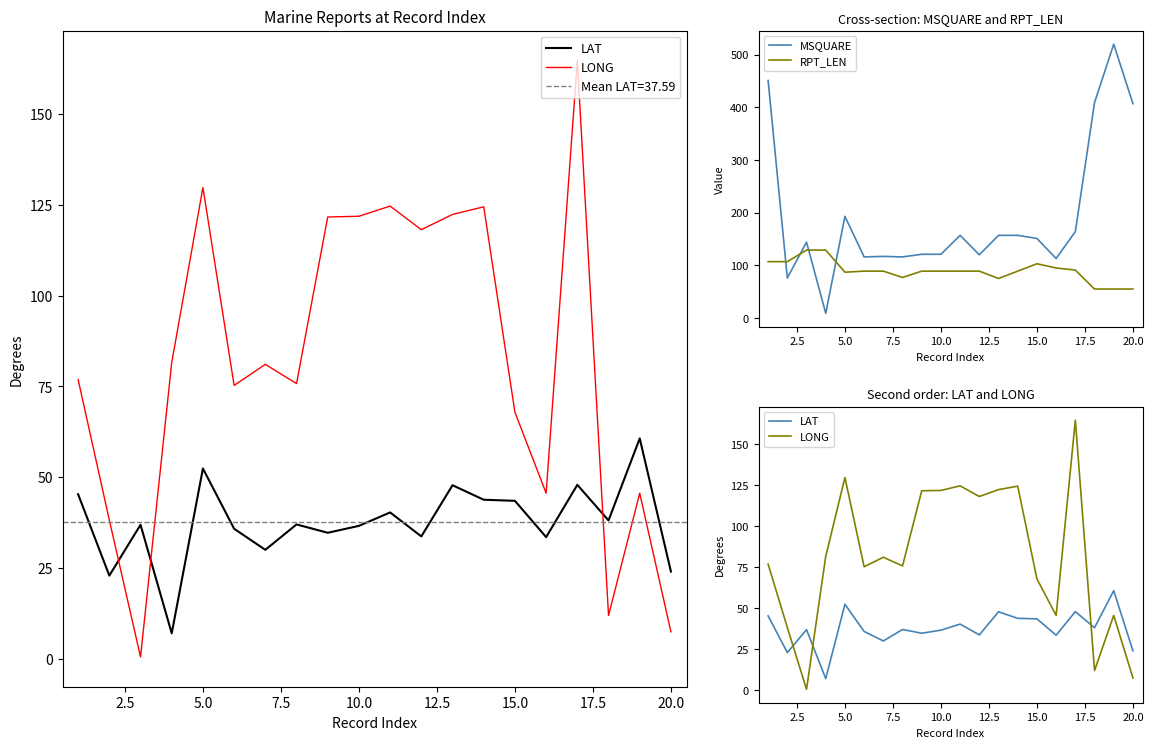

How many times do RPT_LEN and MSQUARE cross each other?

4